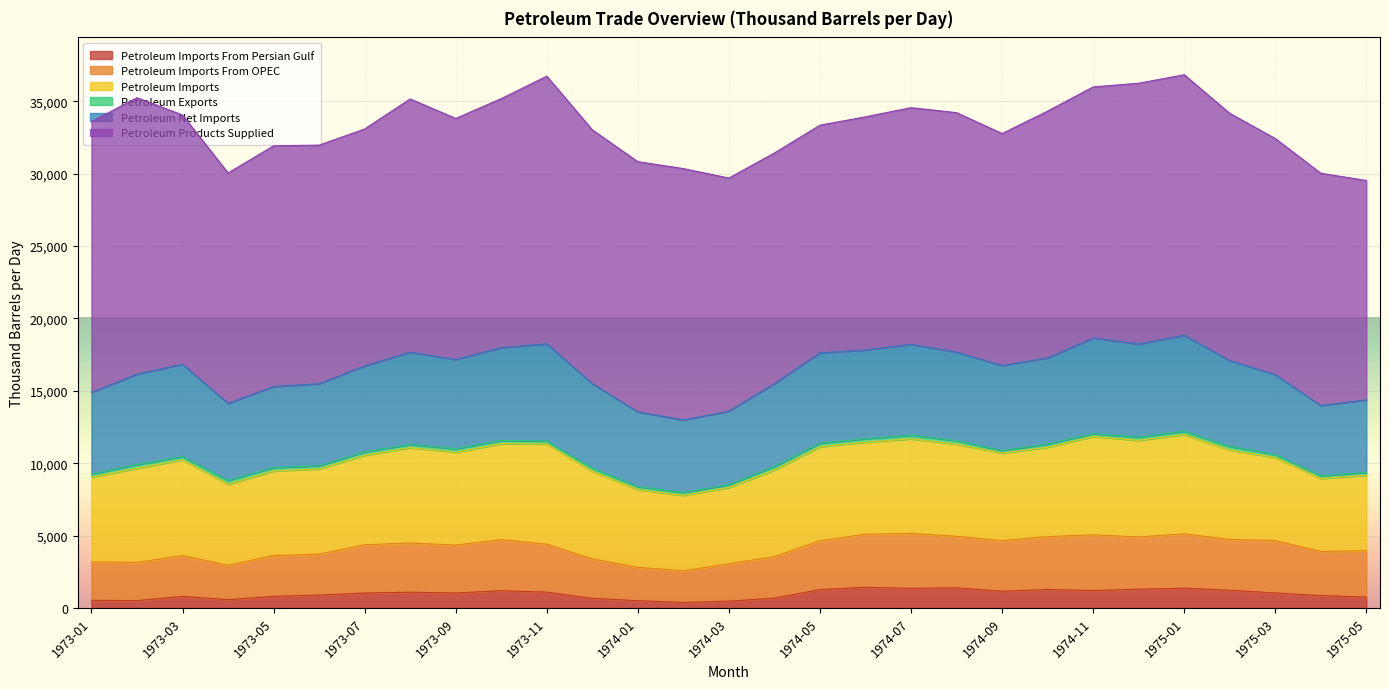

What is the difference between the maximum and minimum values in the Petroleum Exports series?

104.7